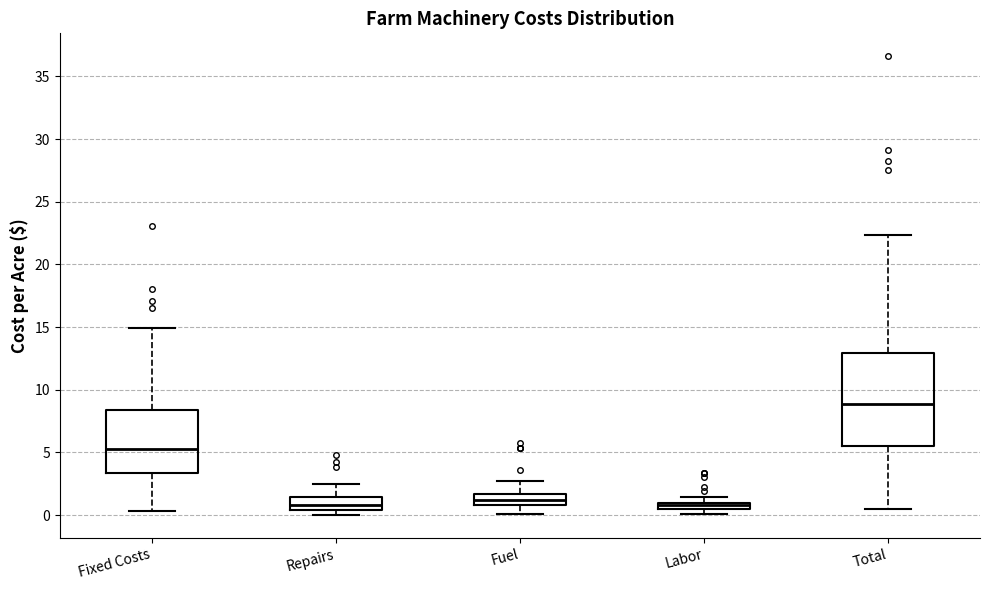

Comparing the boxes themselves (not the whiskers), which one is the tallest?

Total